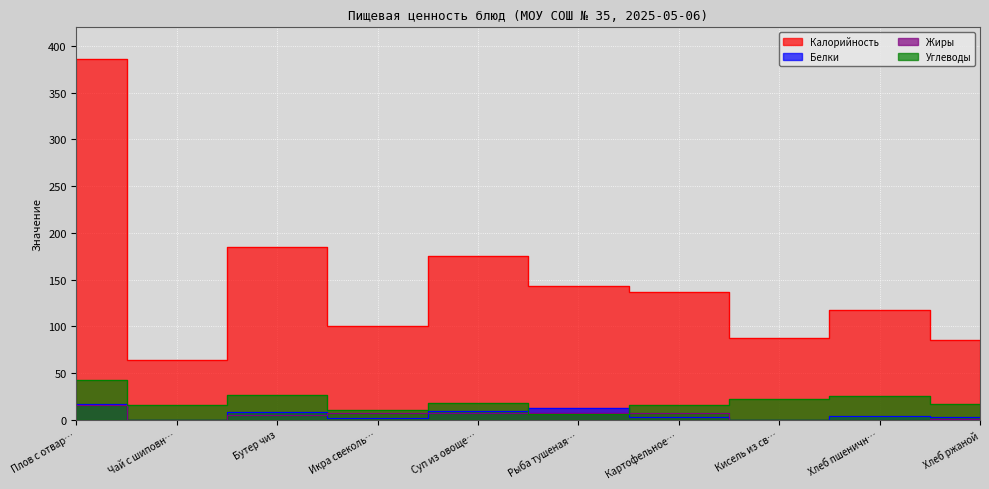

What is the value of the Углеводы point at the 4th from the left?

10